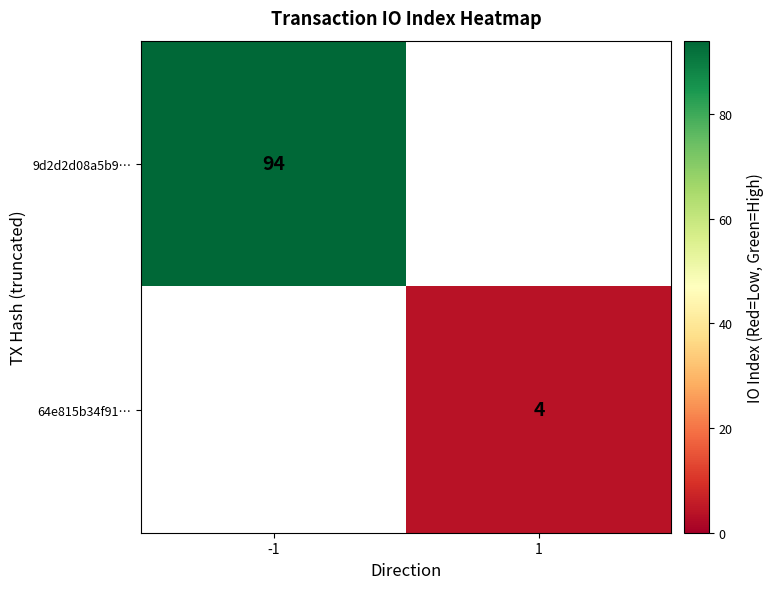

How many categories are shown in the chart?

2